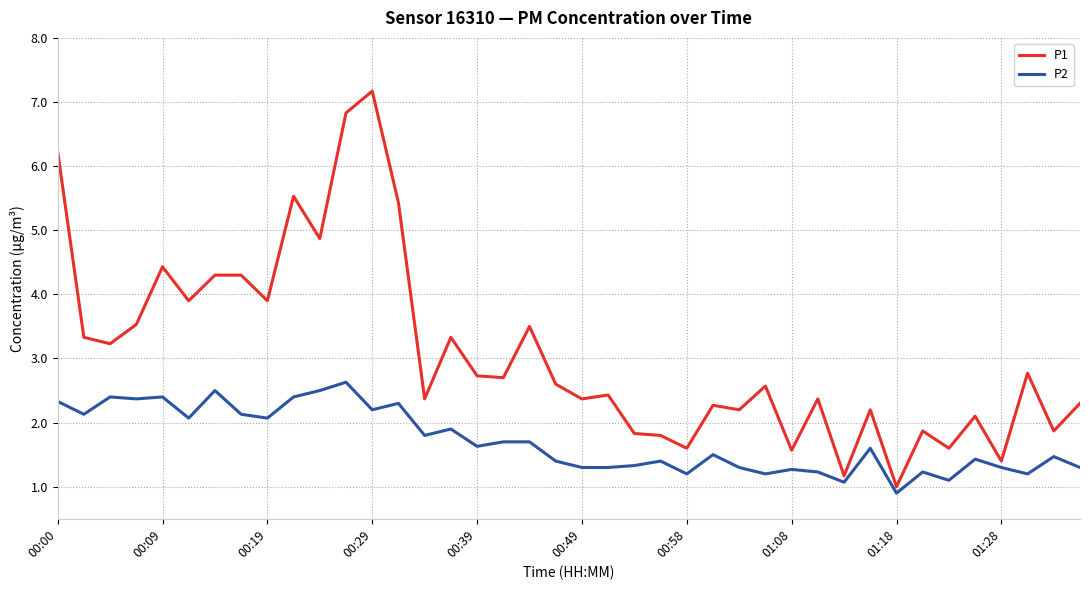

Which series has the largest total across all categories?

P1